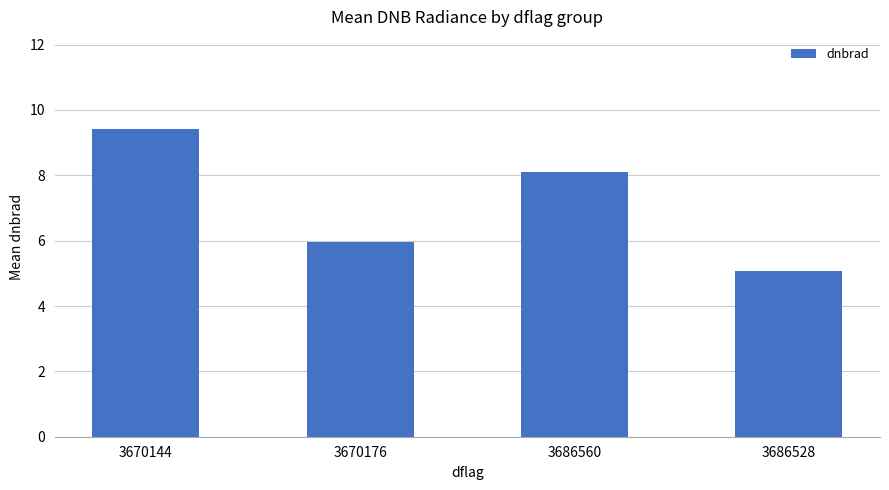

Reading left to right, list all the values displayed in this chart.

9.4	6.0	8.1	5.1